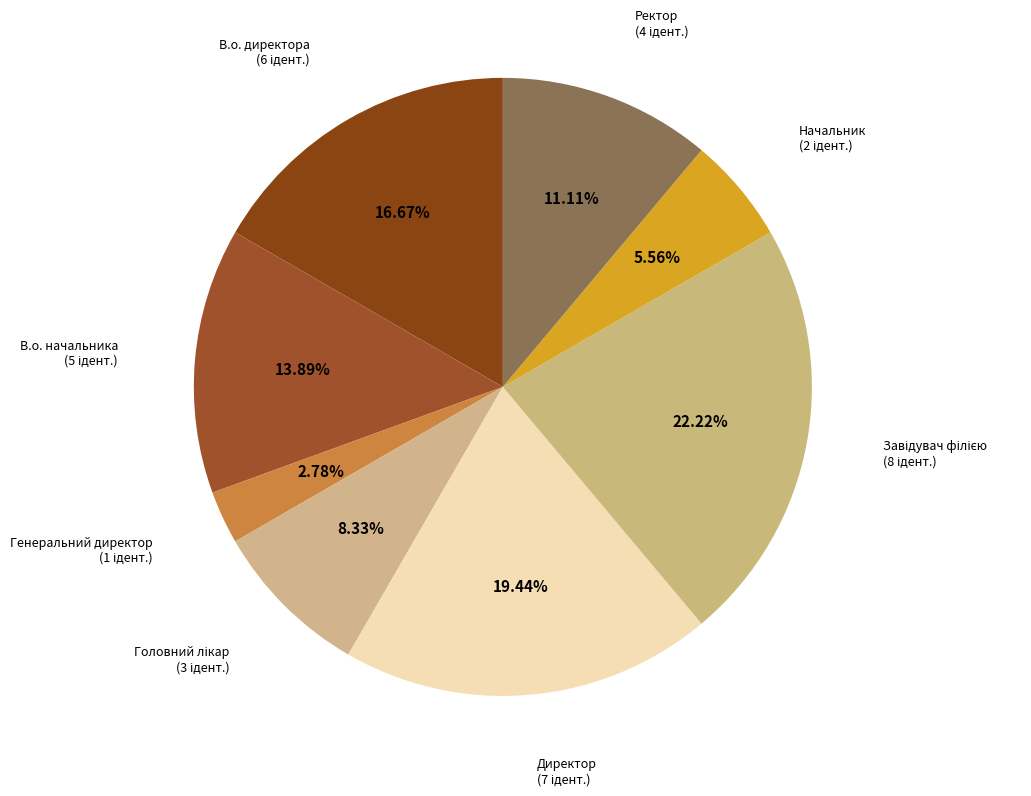

How many segments does this pie chart have?

8